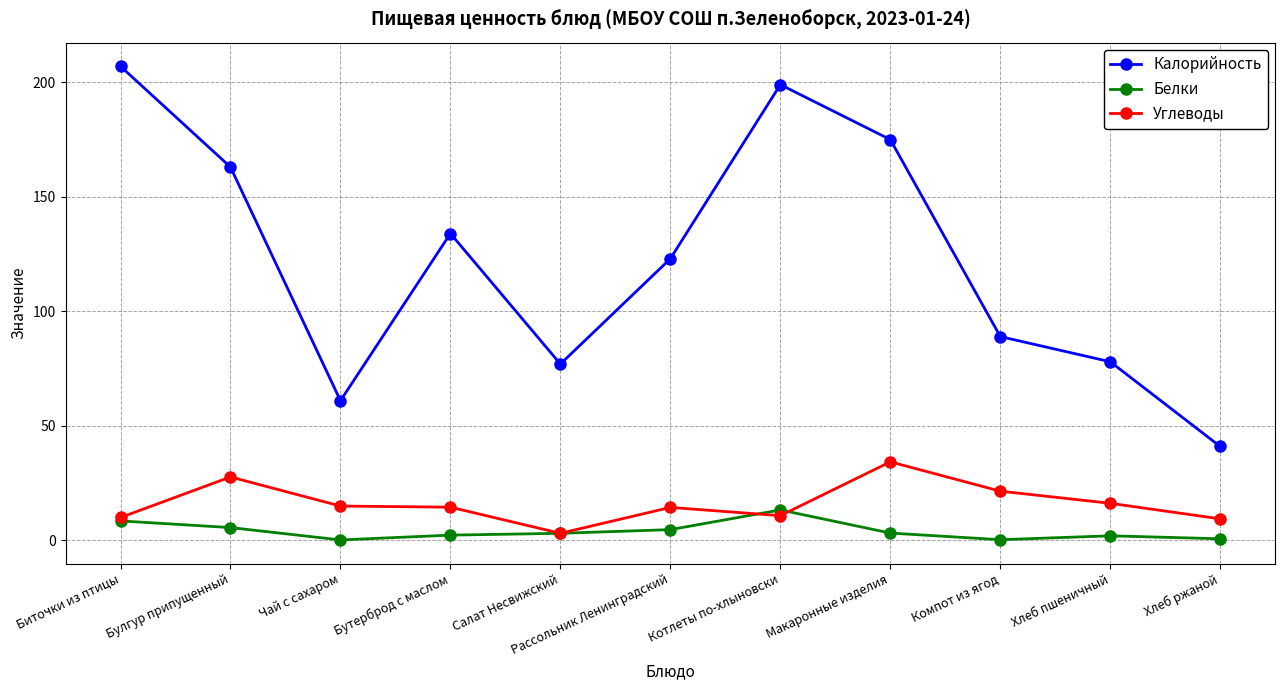

What position from the left is Компот из ягод?

9